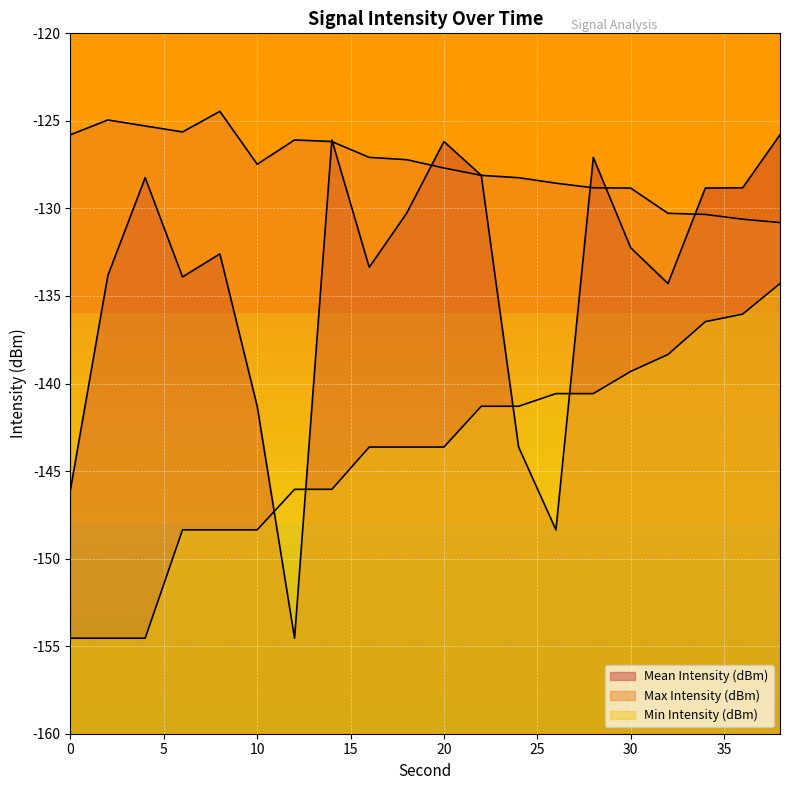

Is the value of Max Intensity (dBm) at 4 greater than the value of Mean Intensity (dBm) at 0?

Yes